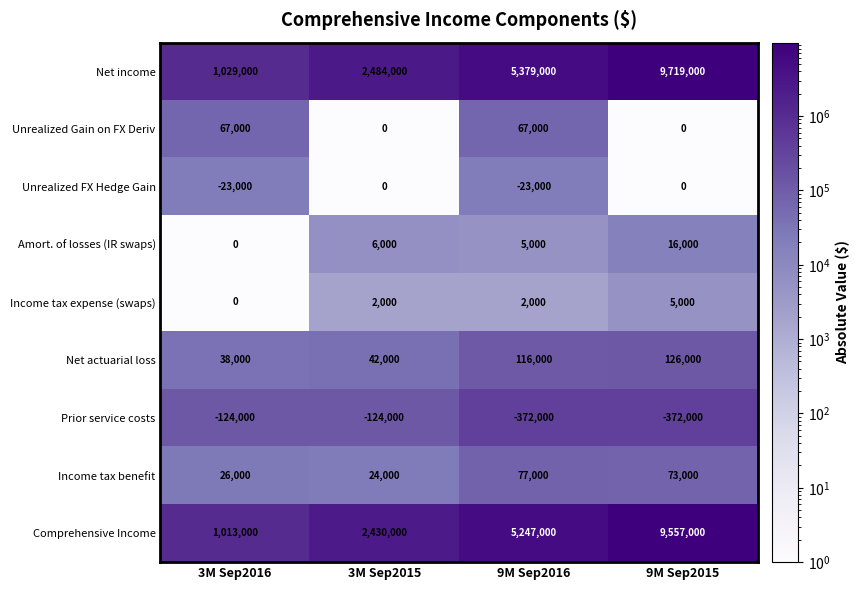

What is the difference between the highest and lowest values at 3M Sep2015?

2608000